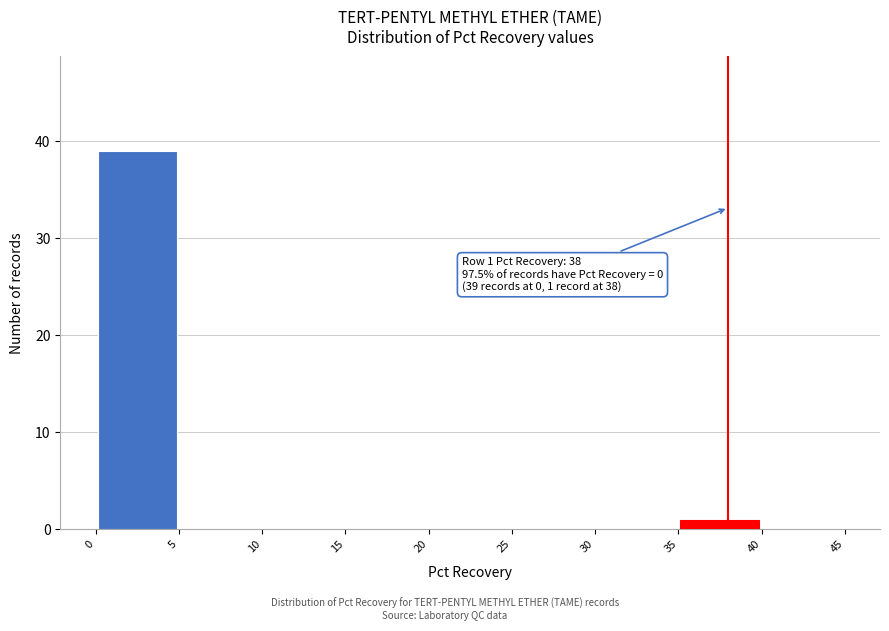

Over which range of the x-axis is the bar tallest?

0 to 5